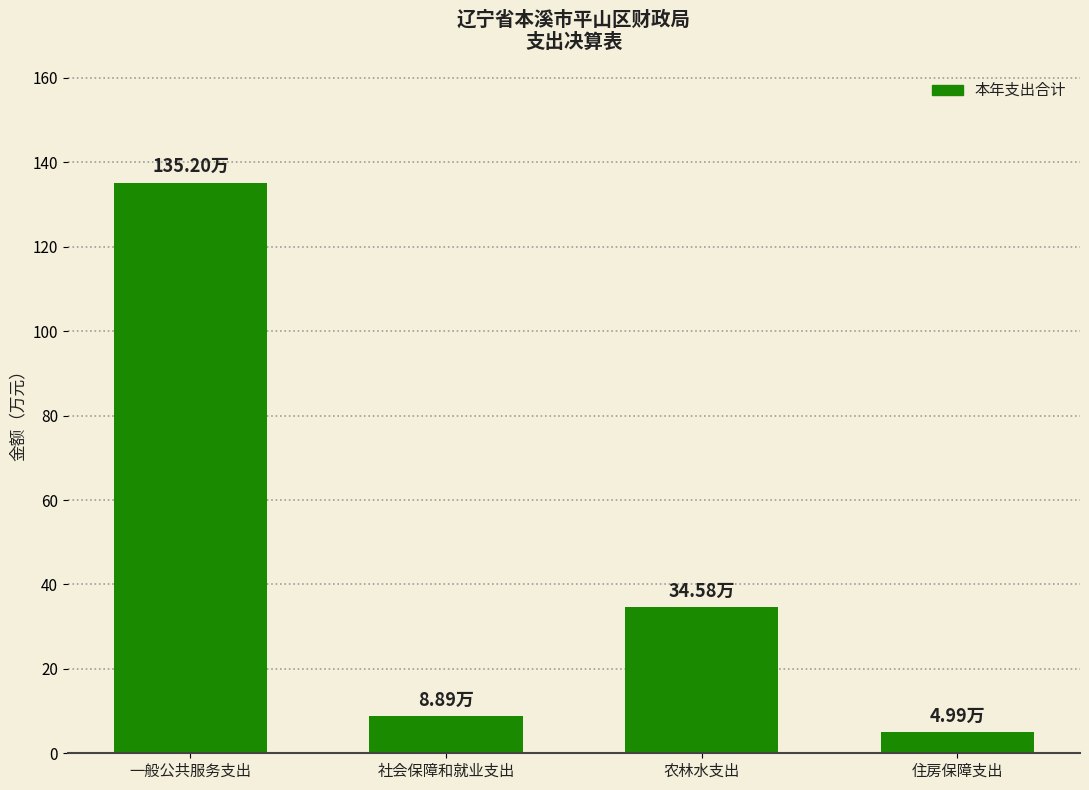

What is the difference between the second highest and minimum values?

29.6